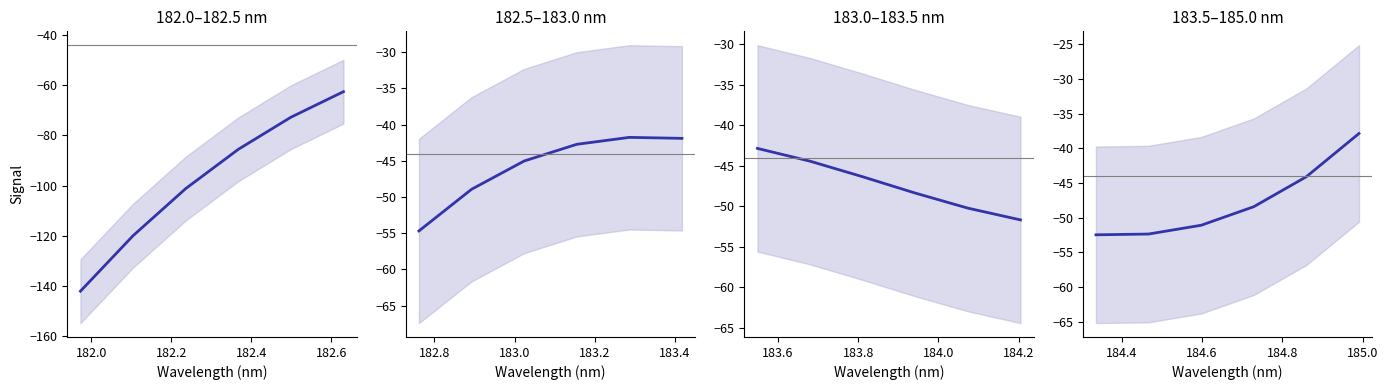

Does the chart display data point markers on the line(s)?

No